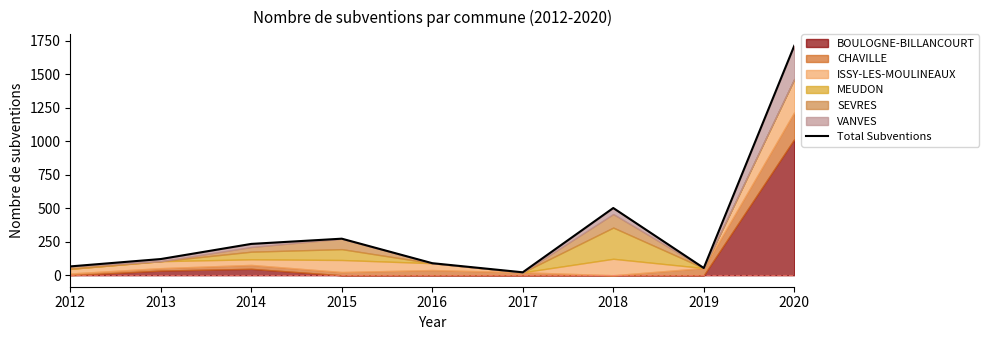

List the labels in order of value, smallest first.

2017, 2019, 2012, 2016, 2013, 2014, 2015, 2018, 2020